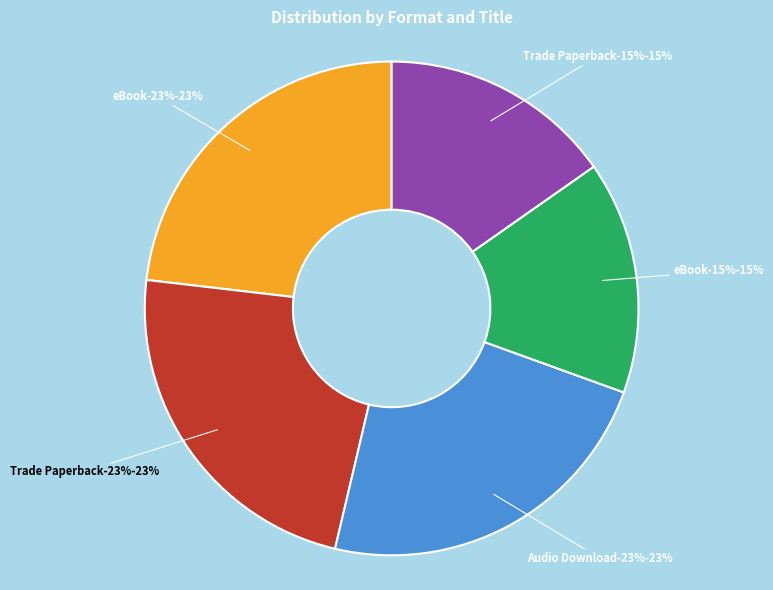

To the nearest percent, what is the combined percentage of eBook (Science of Planetary Signatures) and Trade Paperback (Science of Planetary Signatures)?

31%